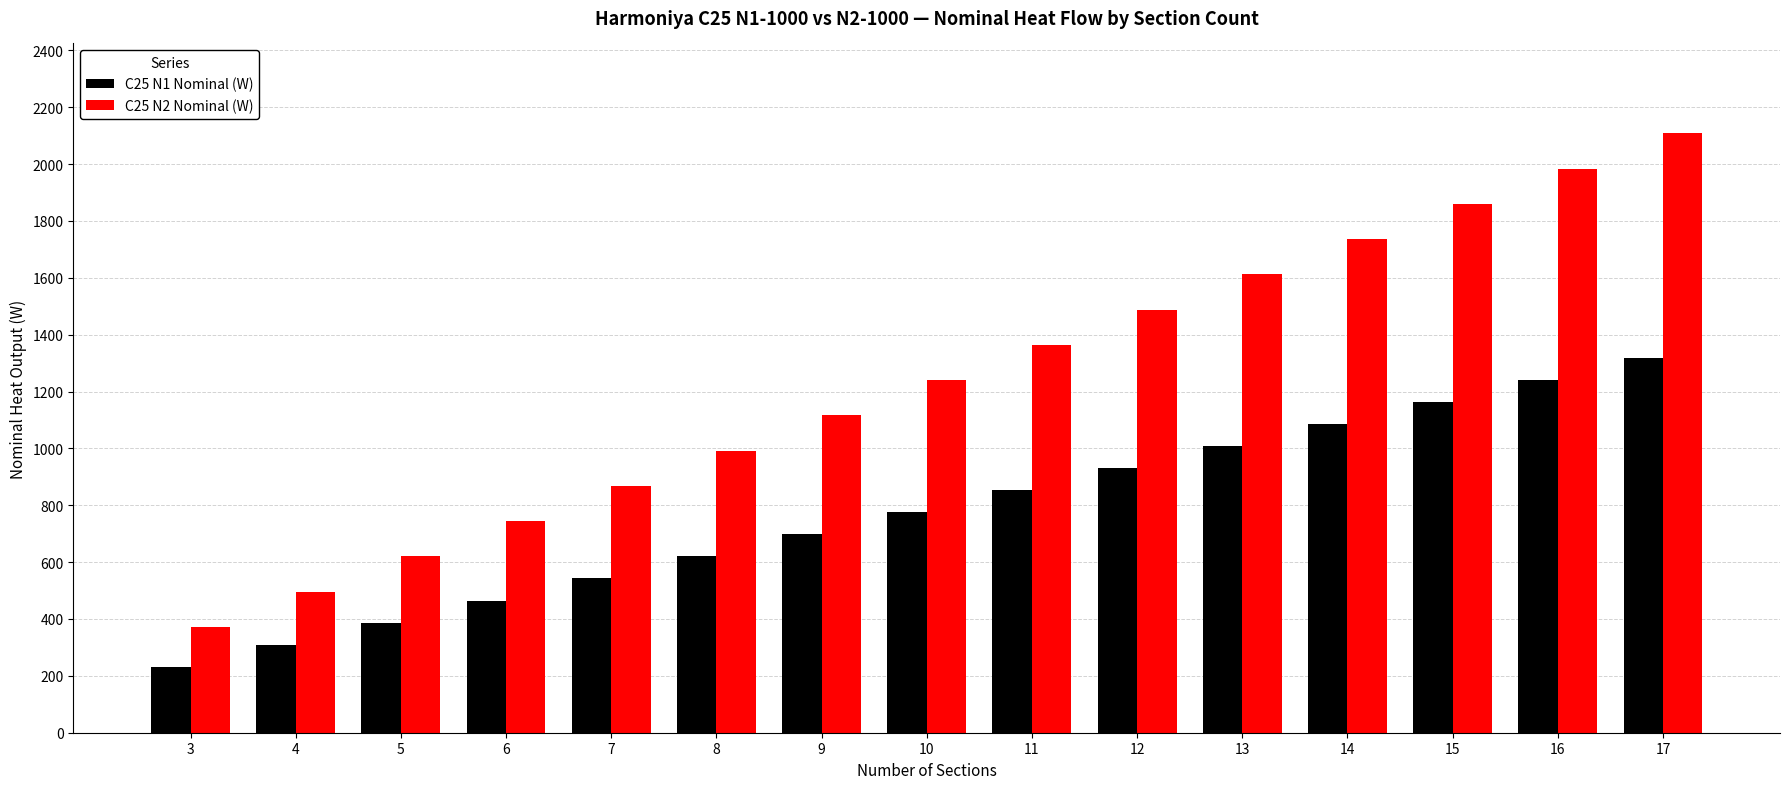

What is the difference between the maximum and minimum values in the C25 N2 Nominal (W) series?

1736.0